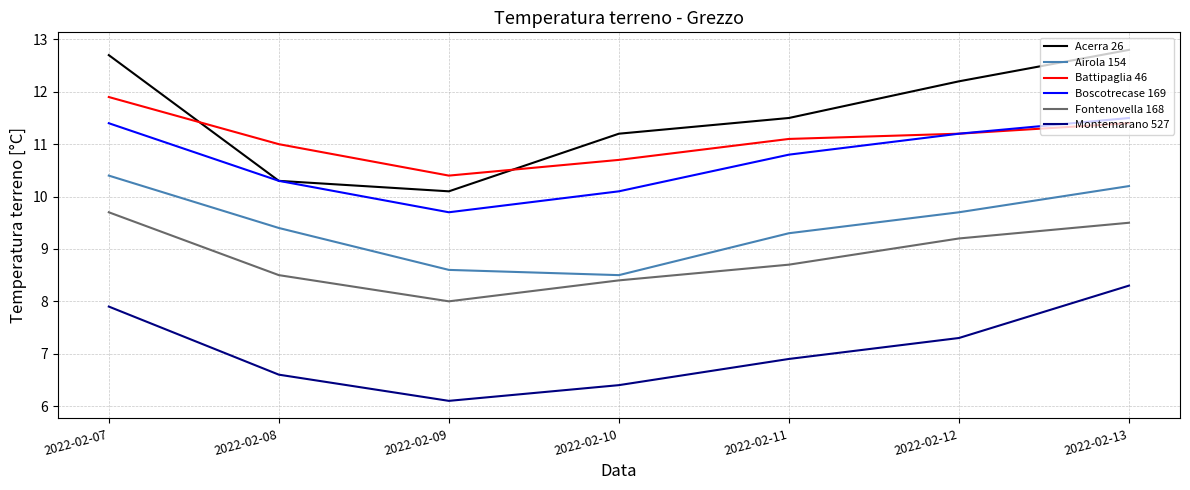

Rank the categories by Fontenovella 168 value from highest to lowest.

2022-02-07, 2022-02-13, 2022-02-12, 2022-02-11, 2022-02-08, 2022-02-10, 2022-02-09